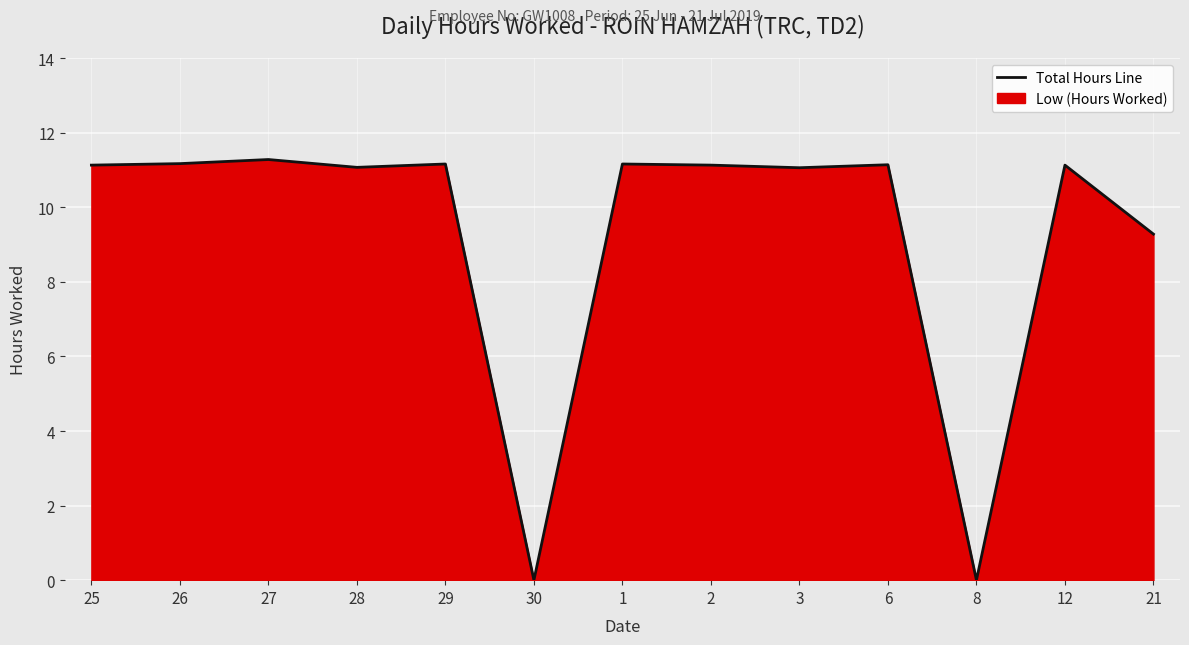

List the labels in order of value, largest first.

27, 26, 29, 1, 6, 25, 2, 12, 28, 3, 21, 30, 8